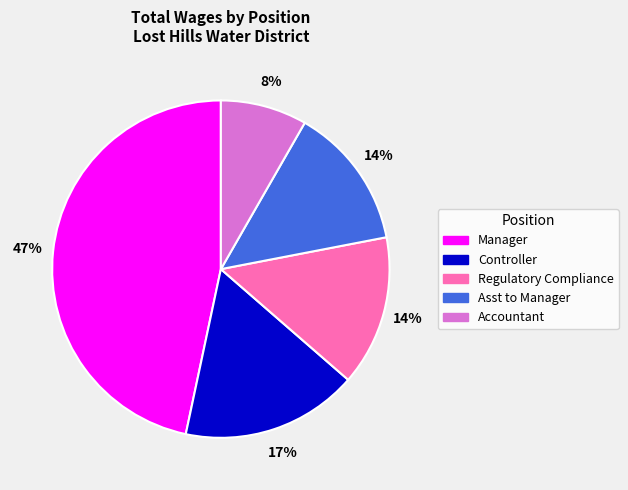

Approximately how many times larger is the value at Accountant compared to Asst to Manager?

0.6